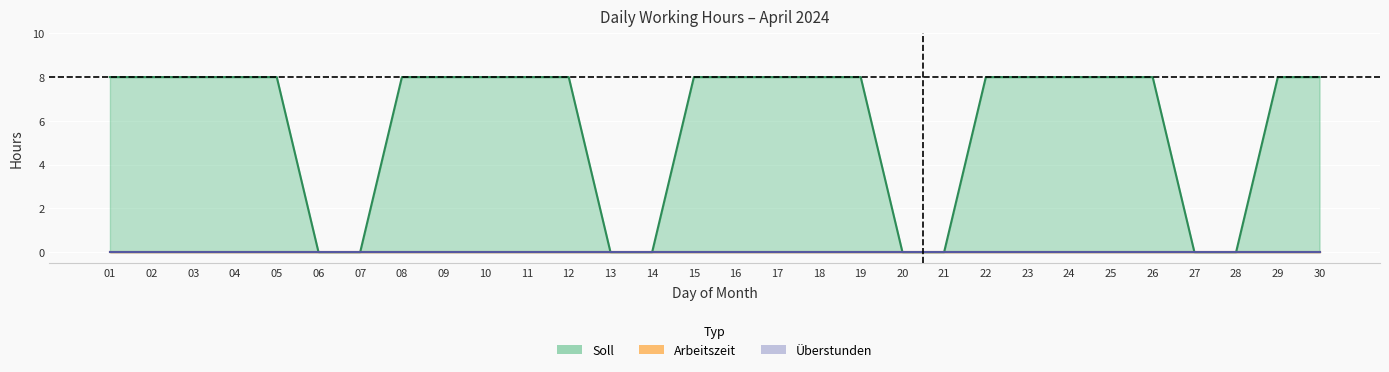

Count the number of data series in this chart.

3